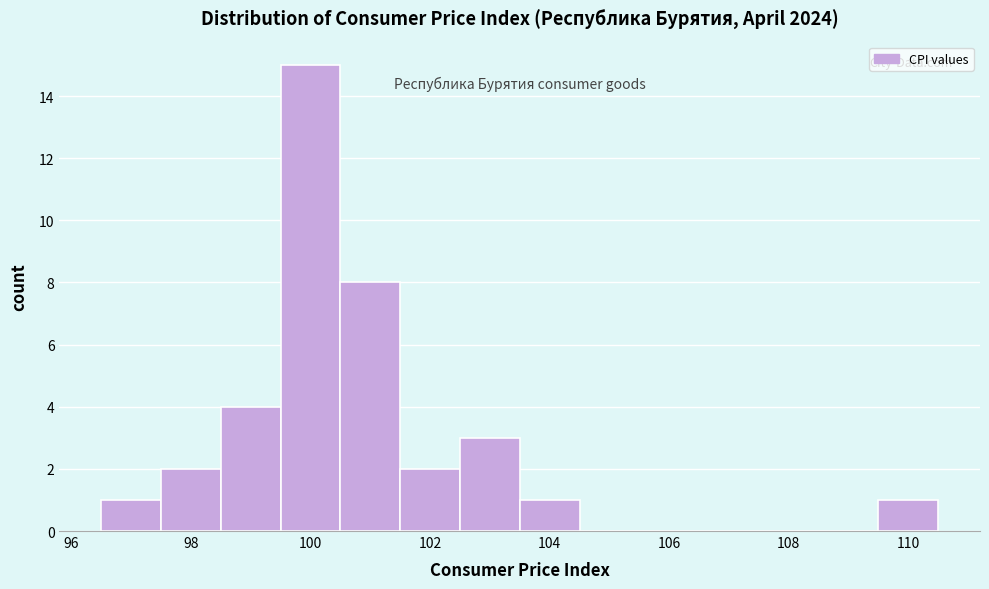

How tall is the bar that spans 101.5 to 102.5 on the x-axis? Neither the bar edges nor the heights are printed on the chart, so give them approximately, as read against the axes.

2